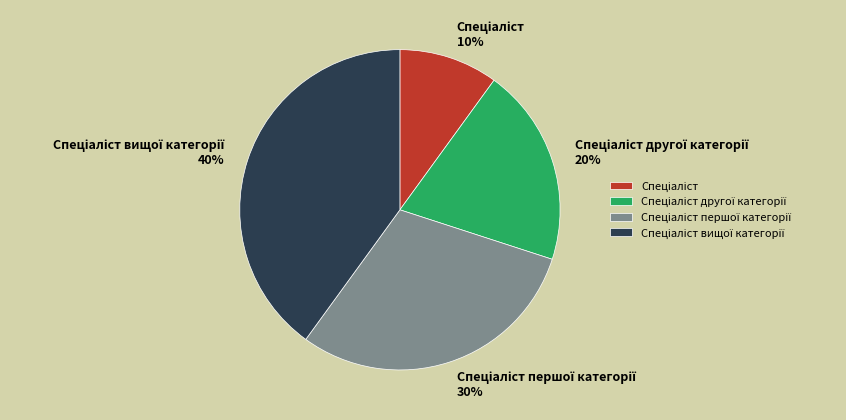

Does any single category account for the majority?

No